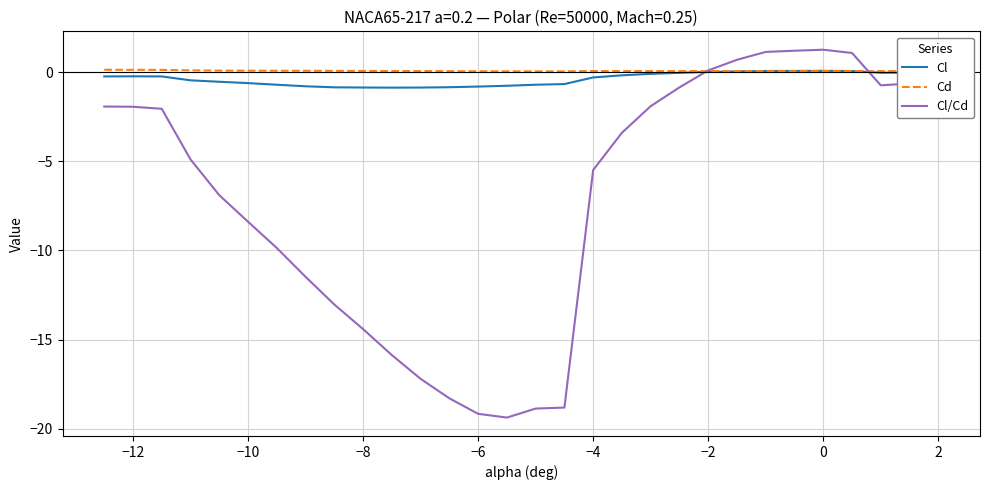

What is the smallest value displayed?

-19.4